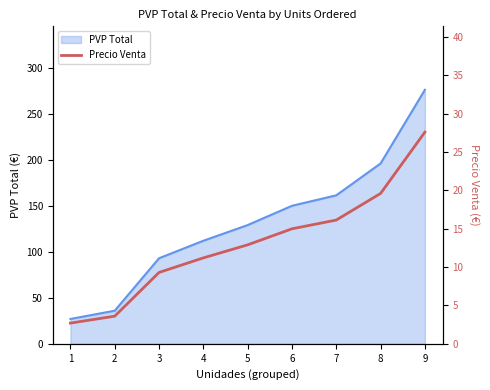

The value at 3 is 13.9. True or false?

False